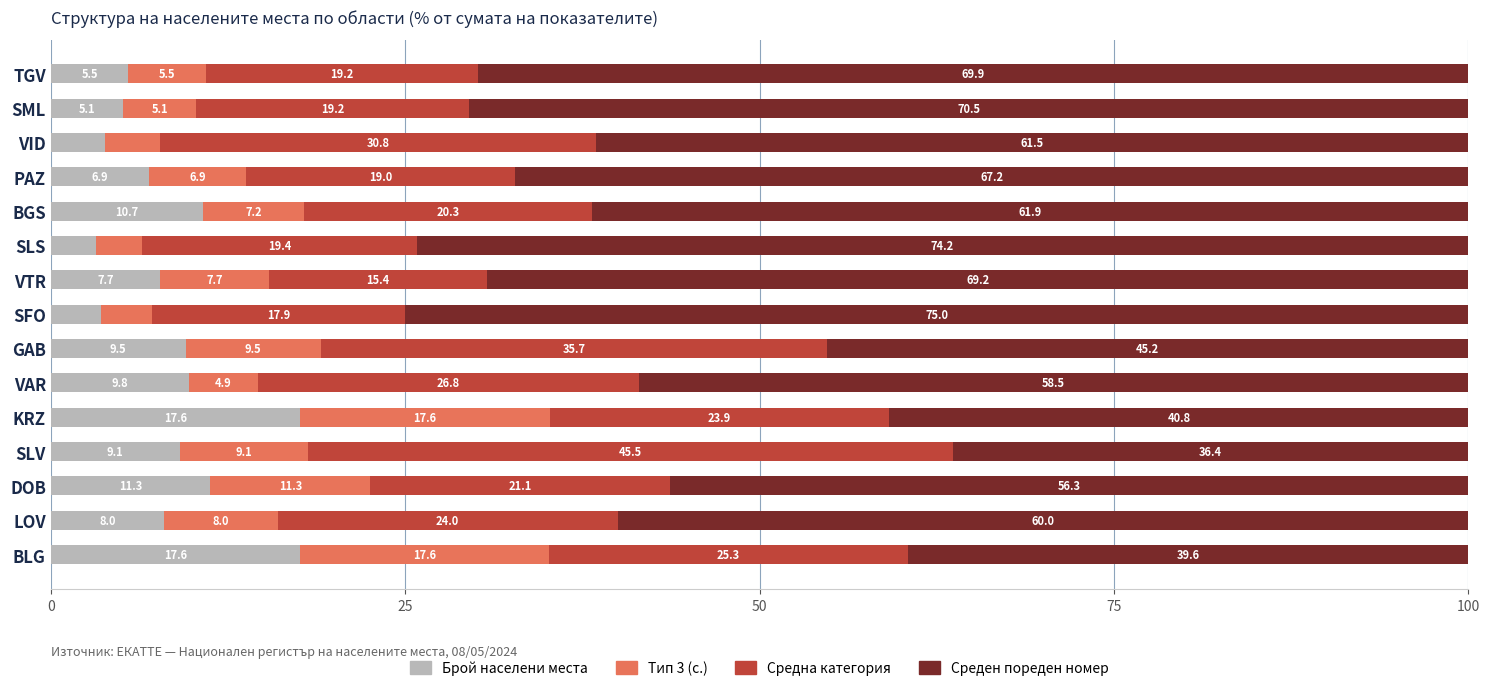

Is it true that Брой населени места equals 12.8 at VAR?

False